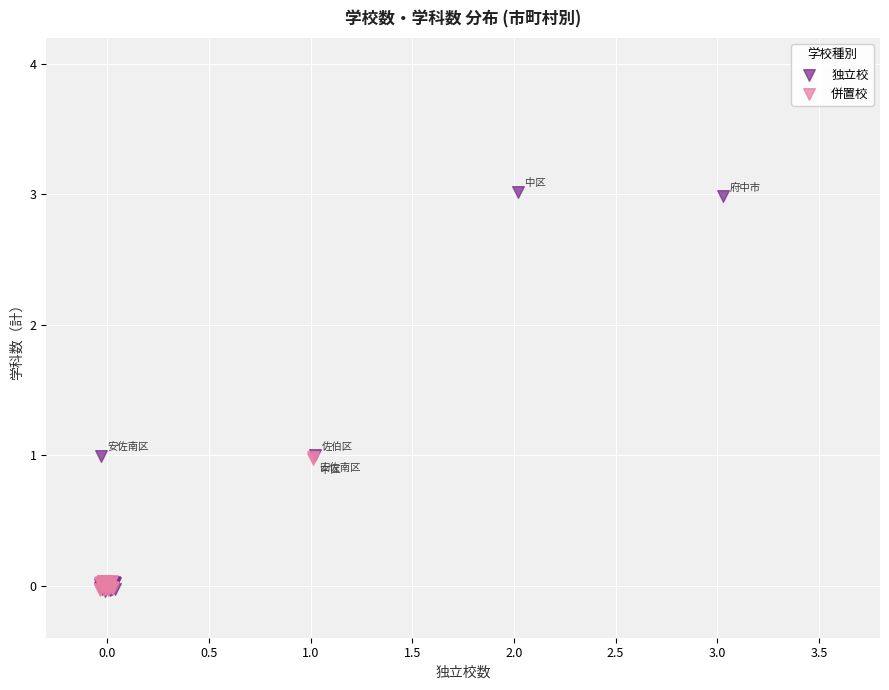

Which series has the widest spread of Y values?

独立校